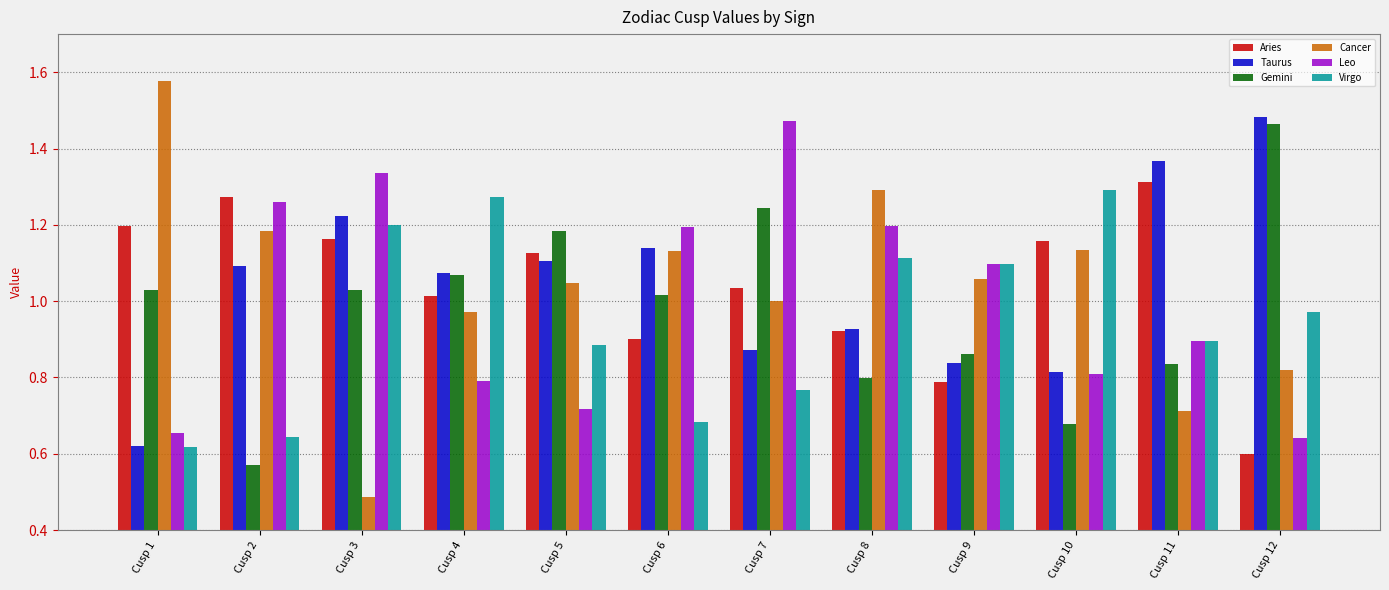

Which category has the lowest value in the Taurus series?

Cusp 1